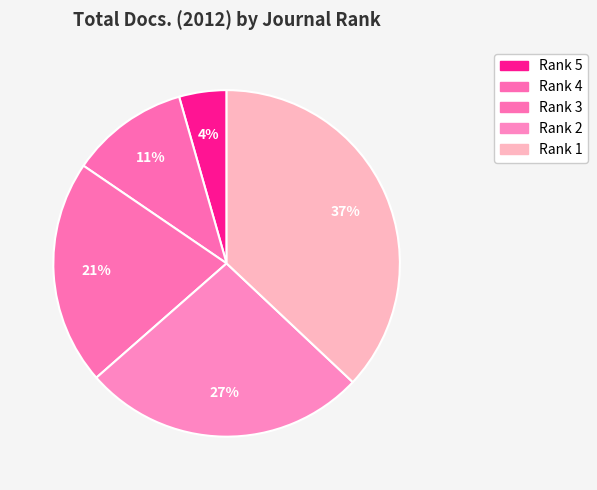

The Rank 3 slice represents 36% of the pie. True or false?

False